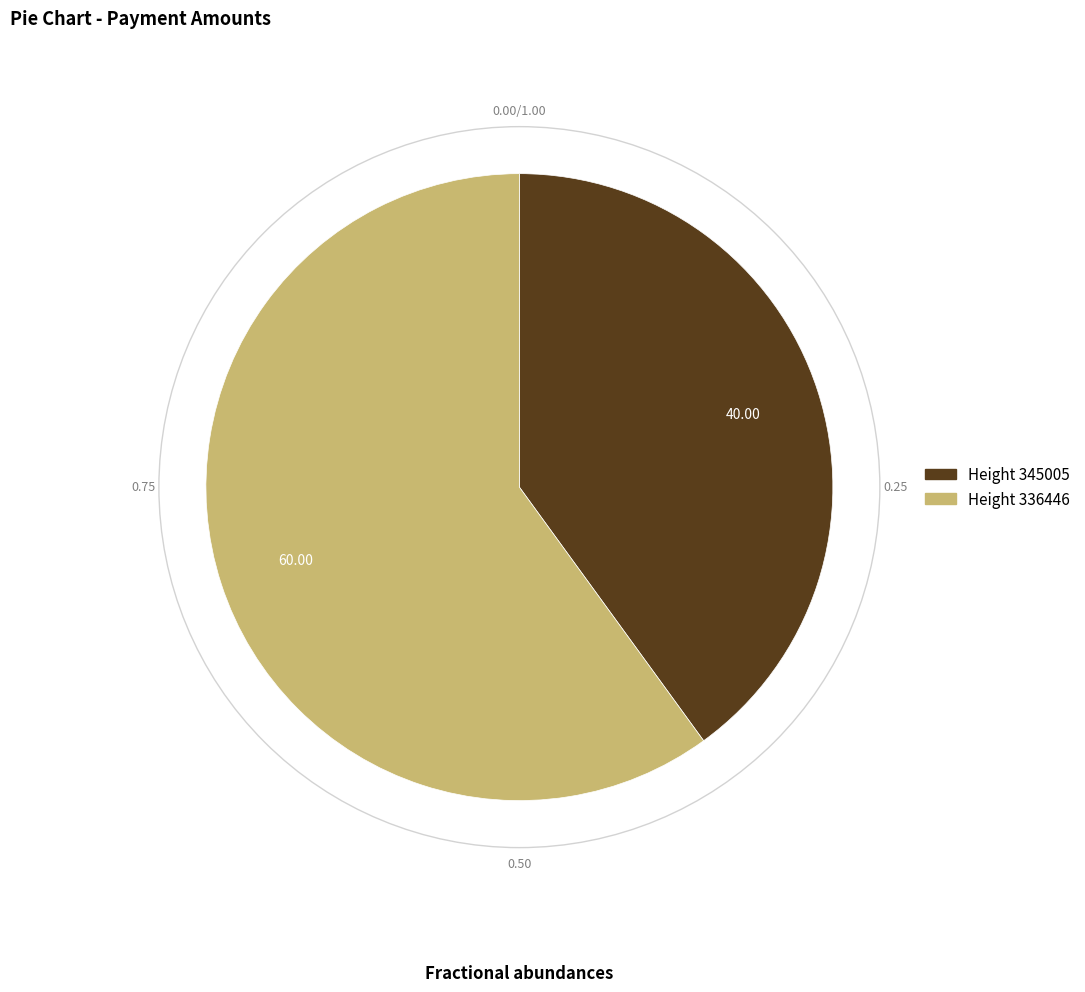

Is there a majority slice in this chart?

Yes